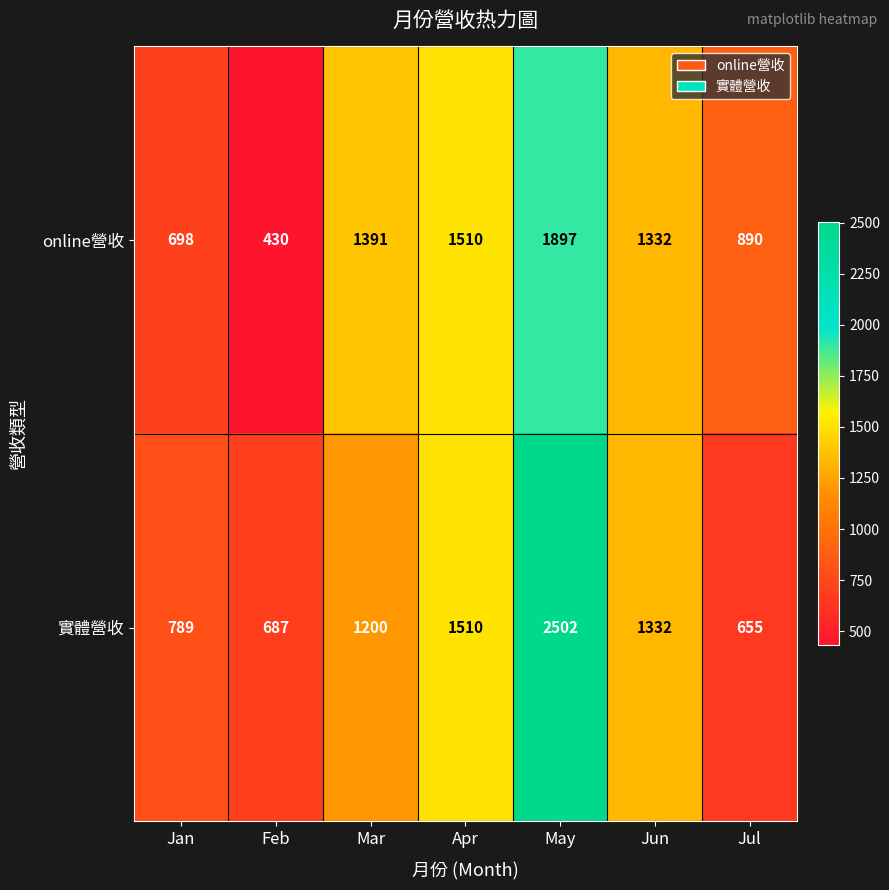

Reading left to right, what are all the values shown in this chart?

online營收: Jan=698	Feb=430	Mar=1391	Apr=1510	May=1897	Jun=1332	Jul=890
實體營收: Jan=789	Feb=687	Mar=1200	Apr=1510	May=2502	Jun=1332	Jul=655